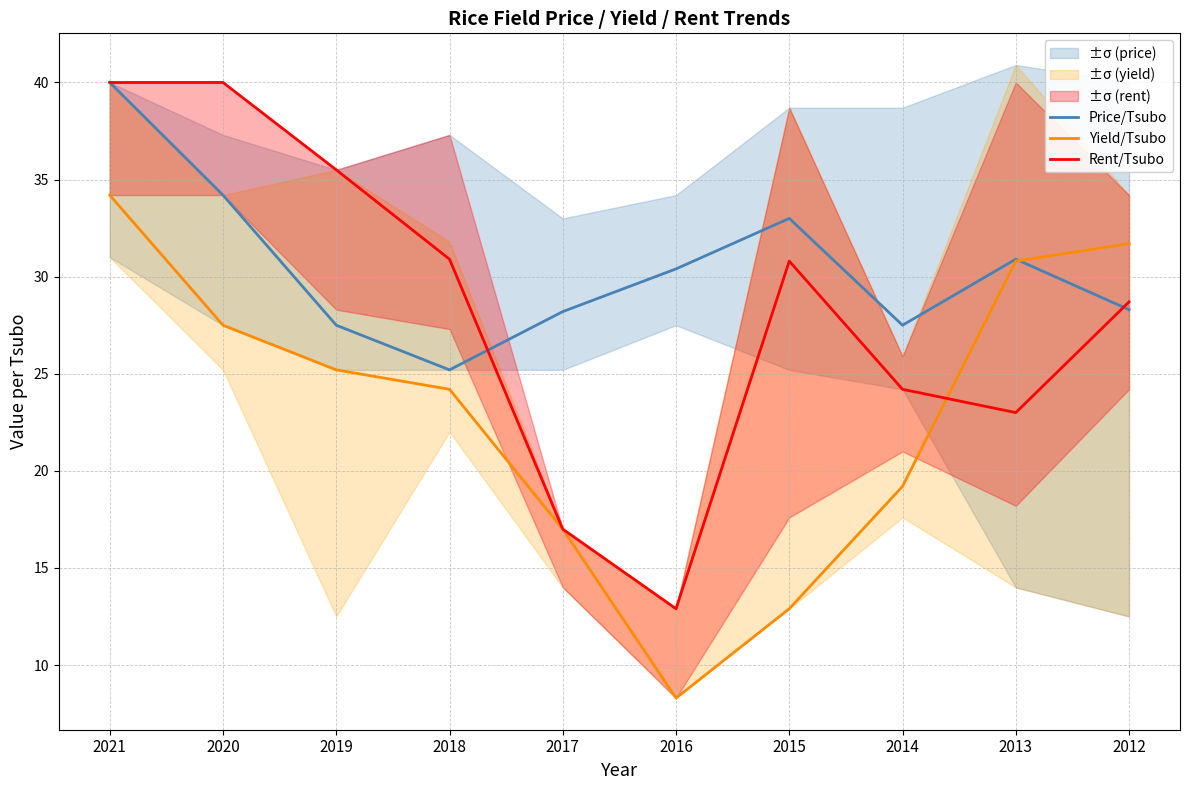

What are all the series names shown in the legend?

Price/Tsubo, Yield/Tsubo, Rent/Tsubo